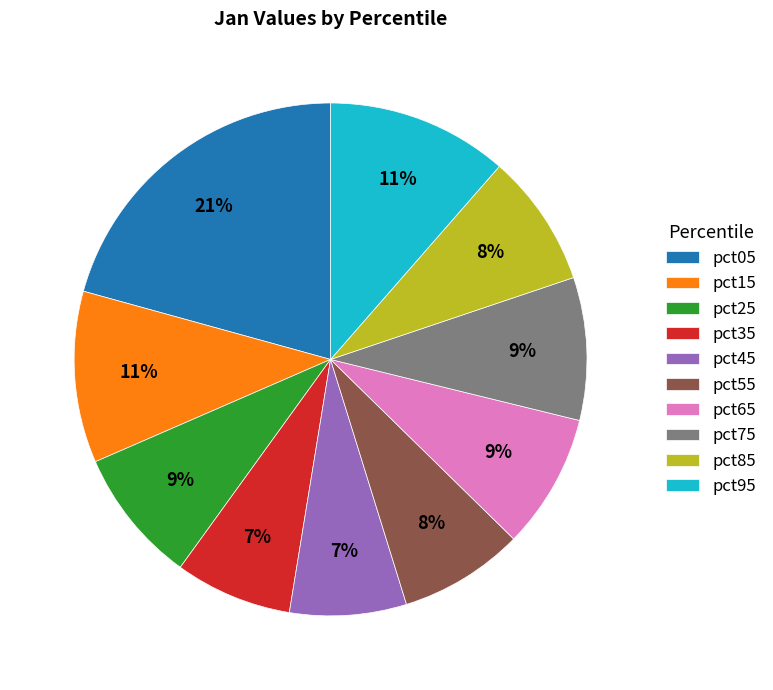

To the nearest percent, what percentage of the pie is pct75?

9%